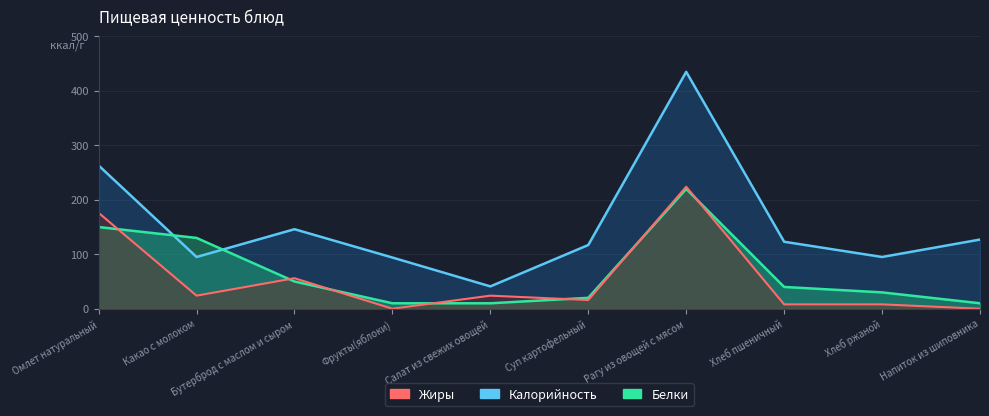

Where do Калорийность and Белки first cross each other?

Омлет натуральный and Какао с молоком